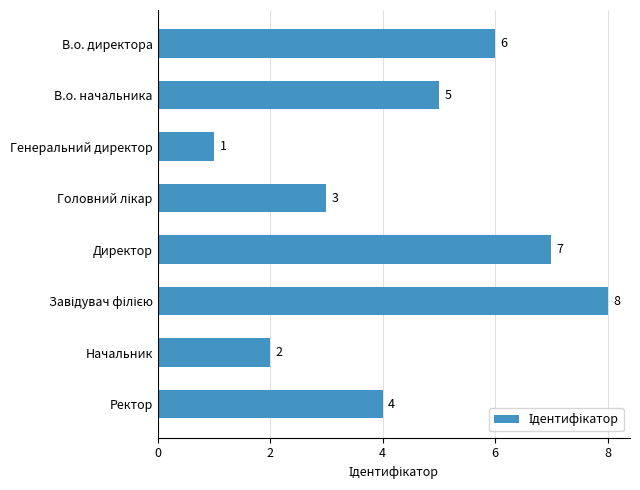

What is the label of the 7th bar from the top?

Начальник